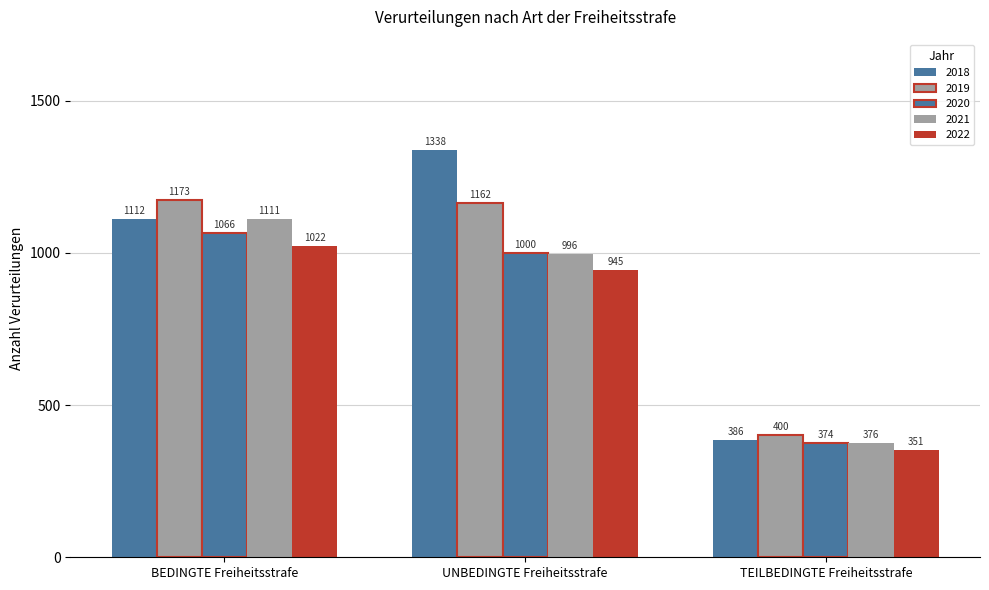

At which category is the sum across all series the highest?

BEDINGTE Freiheitsstrafe